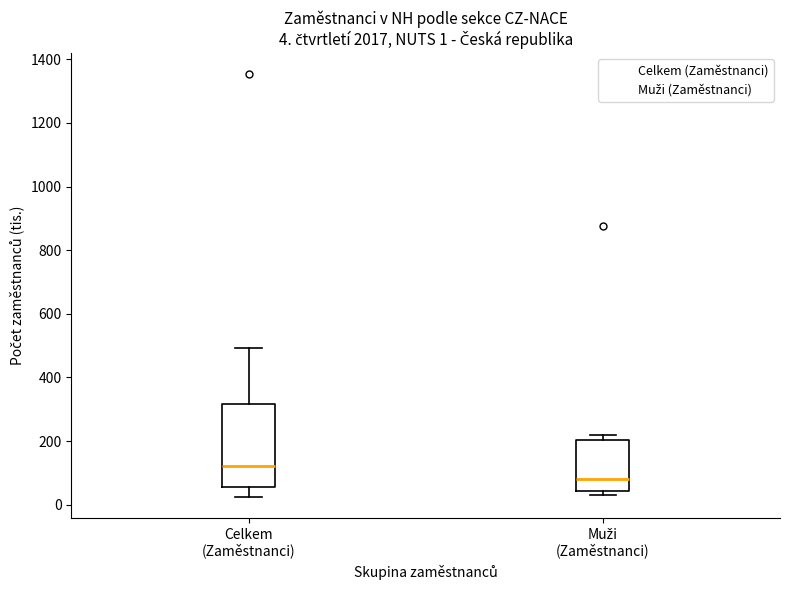

Comparing the boxes themselves (not the whiskers), which one is the tallest?

Celkem (Zaměstnanci)